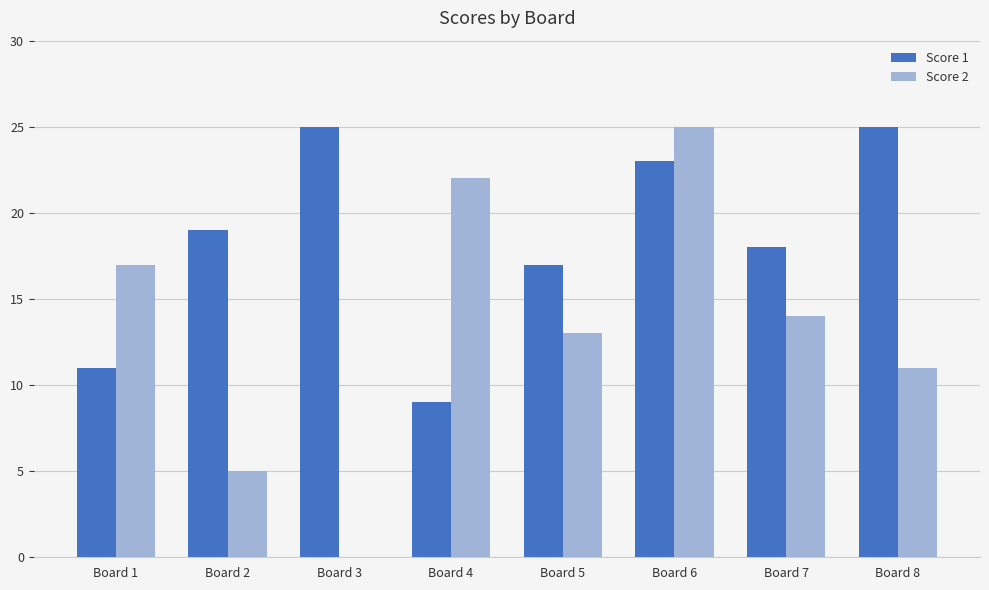

What is the total value across all series at Board 8?

36